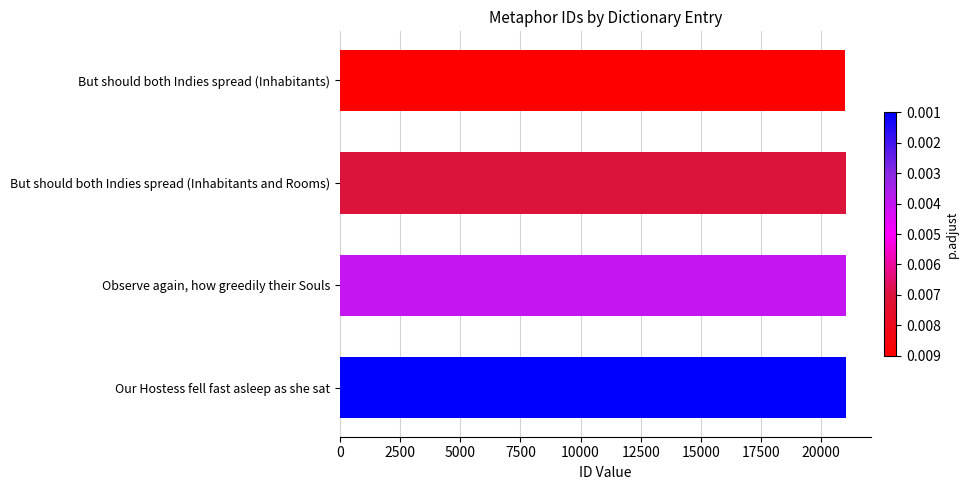

What is the value of the 1st bar from the top?

21006